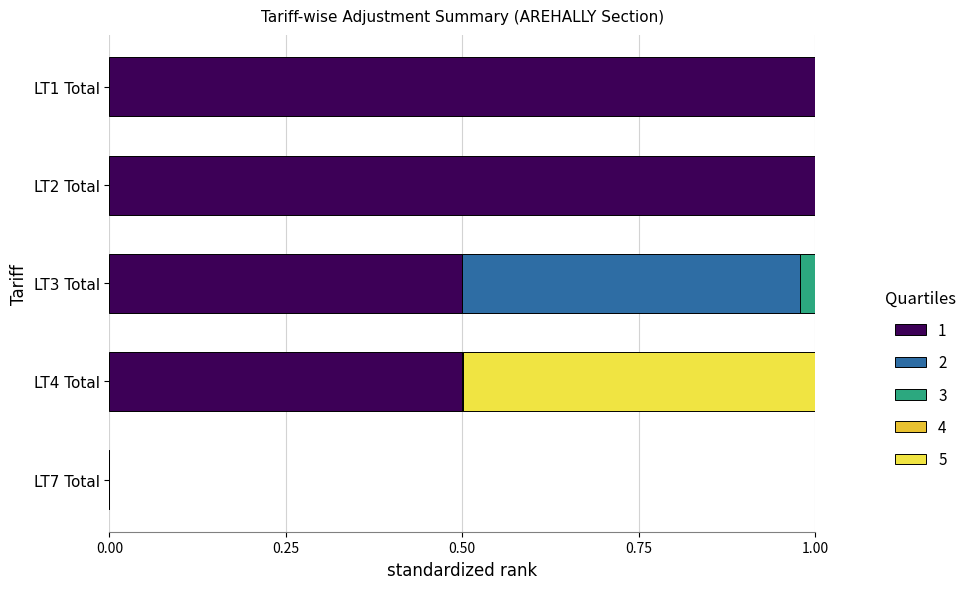

What is the total value across all series at LT1 Total?

1.0